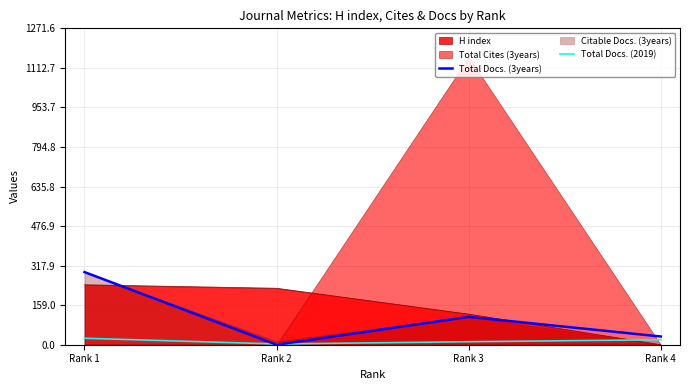

What is the maximum value for Total Docs. (2019)?

26